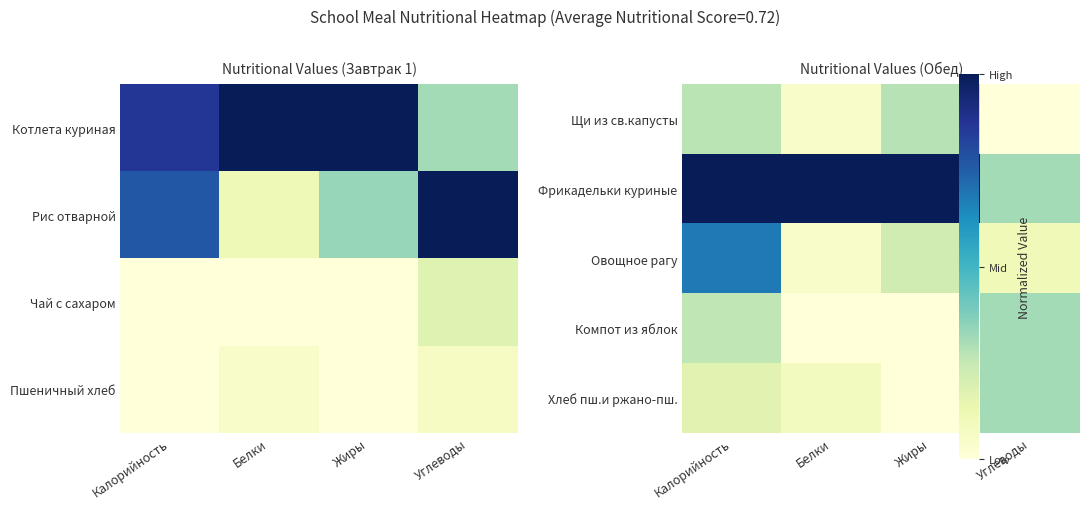

True or false: Овощное рагу has a value of 0.1 at Белки.

True